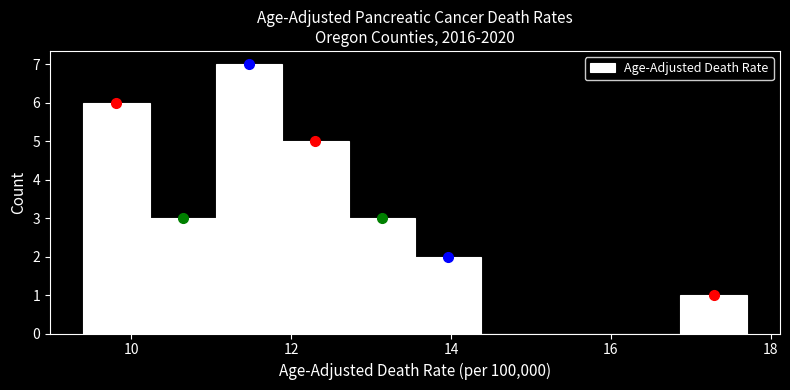

Reading left to right, list every bar in this chart as the range it spans on the x-axis followed by its height. Neither the bar edges nor the heights are printed on the chart, so give them approximately, as read against the axes.

9.4 to 10.2: 6
10.2 to 11.0: 3
11.0 to 11.8: 7
11.8 to 12.8: 5
12.8 to 13.6: 3
13.6 to 14.4: 2
14.4 to 15.2: 0
15.2 to 16.0: 0
16.0 to 16.8: 0
16.8 to 17.8: 1